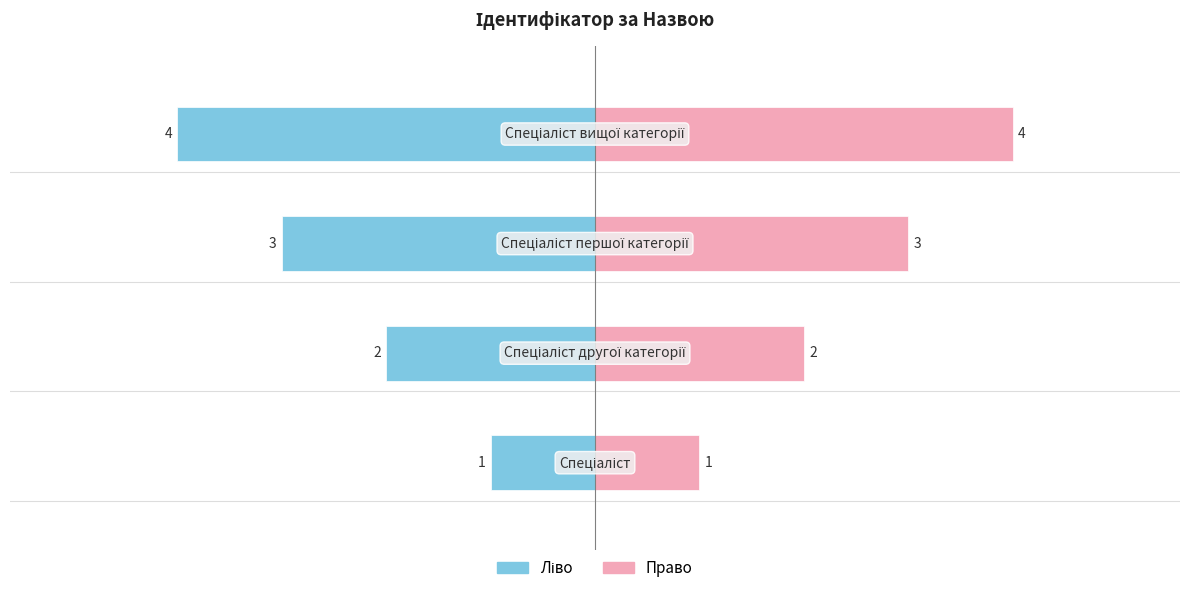

Rank the series by their maximum value, from lowest to highest.

Ідентифікатор (ліво), Ідентифікатор (право)